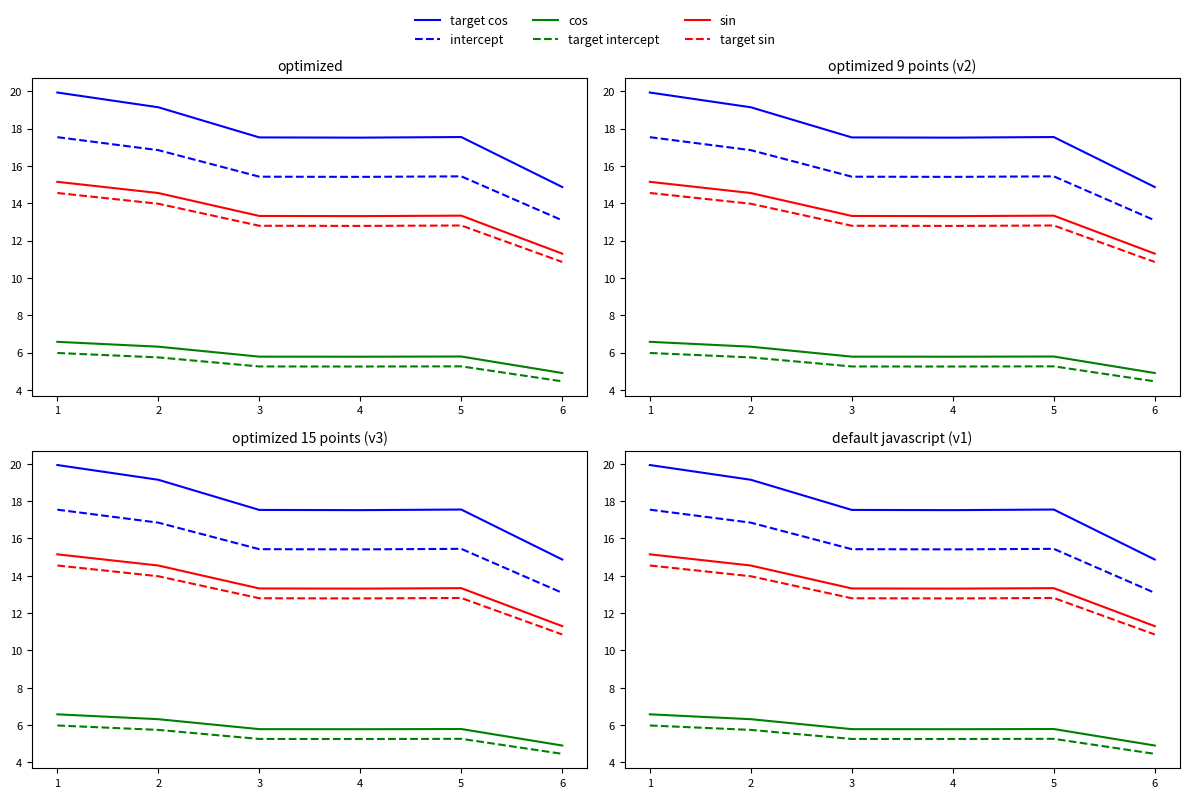

True or false: target sin and target cos cross at least once.

False